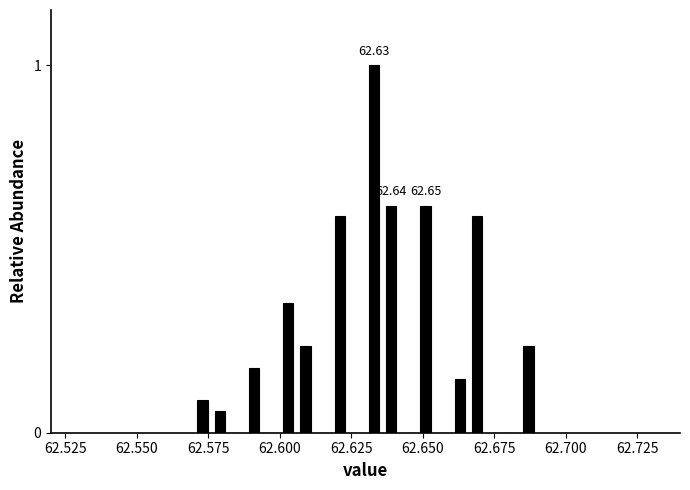

Read against the x-axis, roughly where is the centre of the tallest bar?

62.635